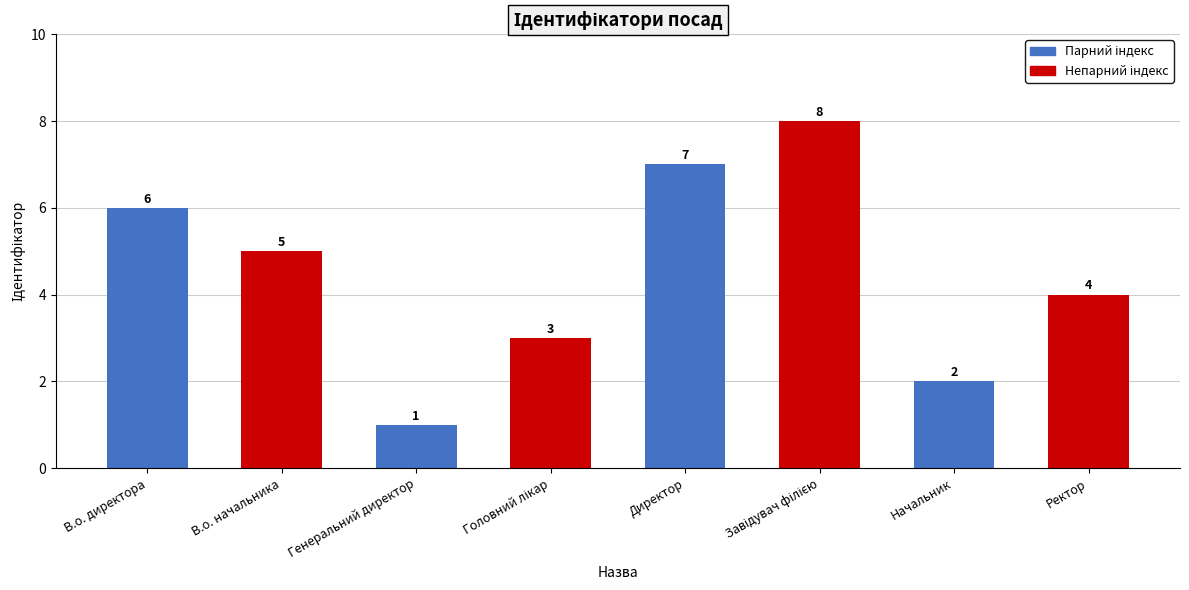

What is the label of the 3rd bar from the left?

Генеральний директор